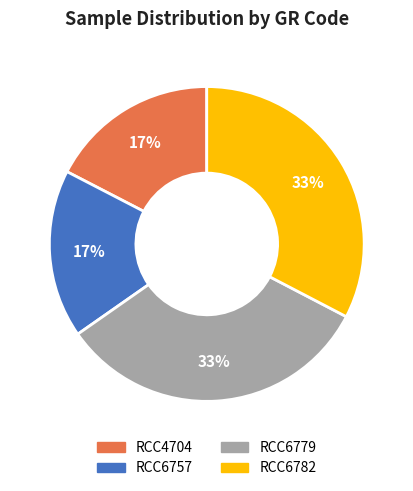

To the nearest percent, what is the average slice percentage?

25%